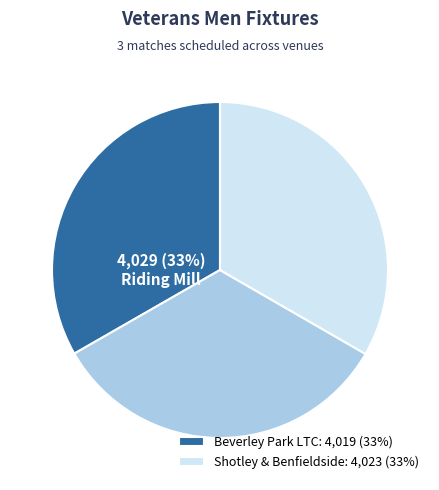

Does any single category account for the majority?

No